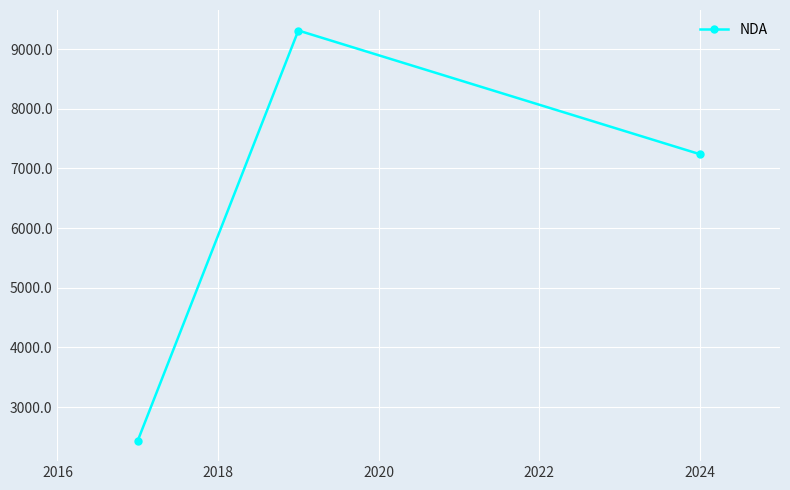

What is the value of the 1st point from the left?

2437.0